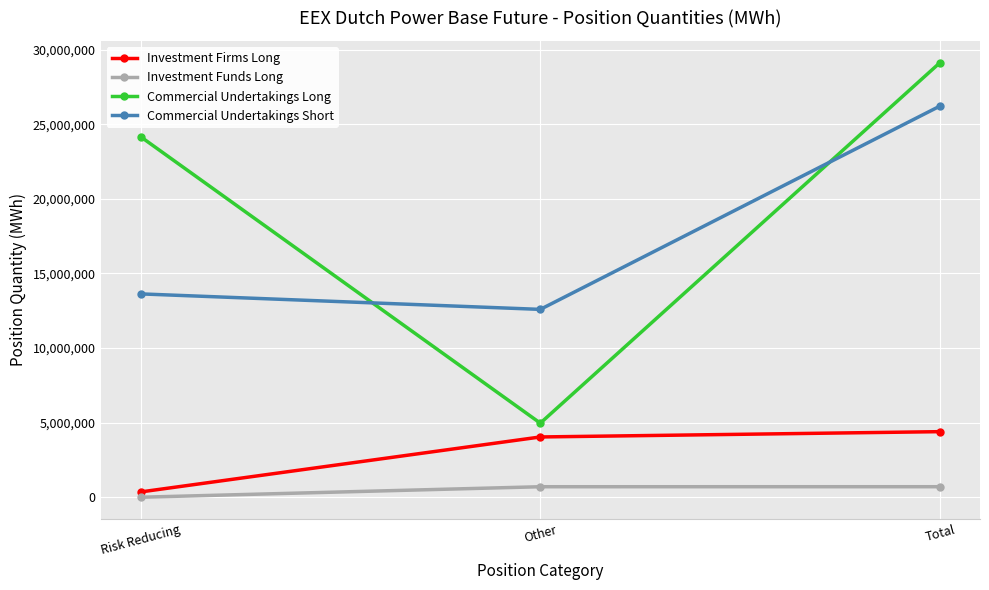

Which series has the largest range (max minus min)?

Commercial Undertakings Long